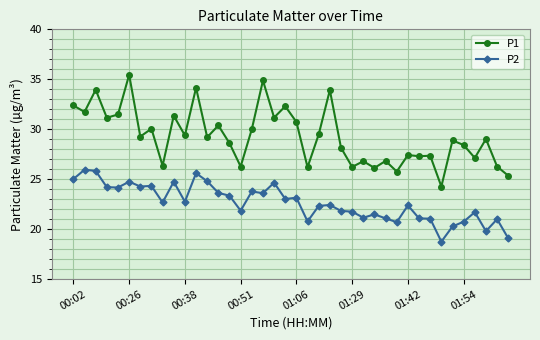

Which series has the widest spread of values?

P1